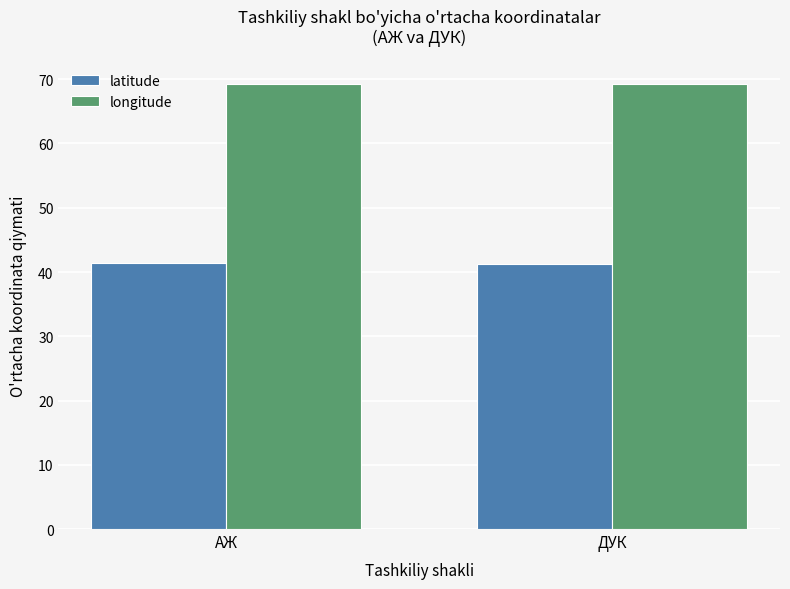

What is the sum of all longitude values?

138.6